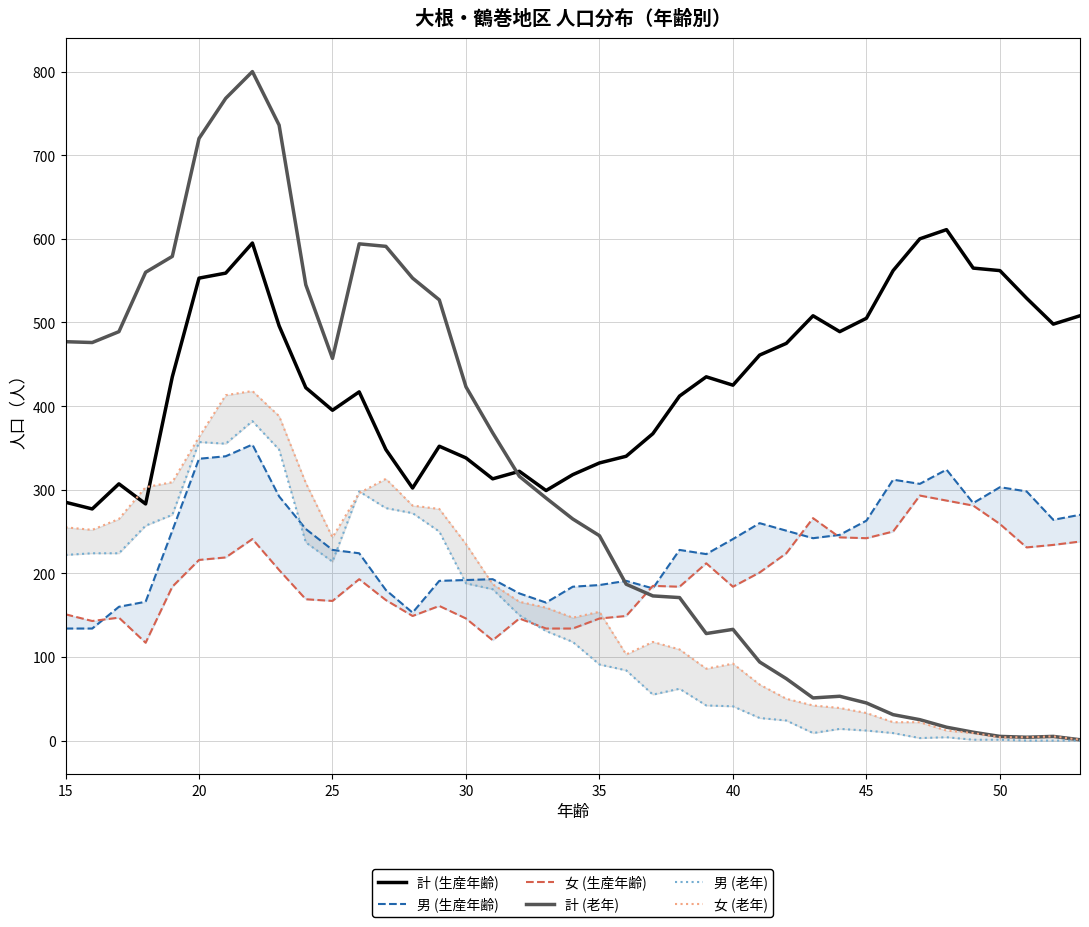

At how many categories does at least one series exceed 702?

4